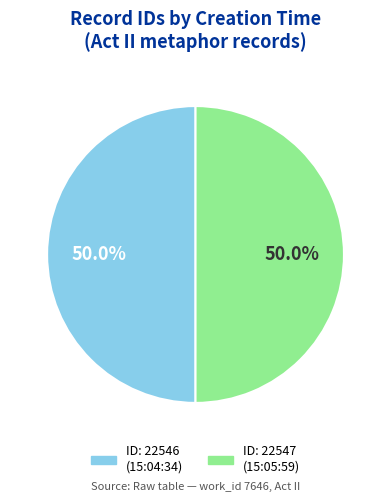

What is the total percentage of ID: 22547 (15:05:59) and ID: 22546 (15:04:34)?

100.0%